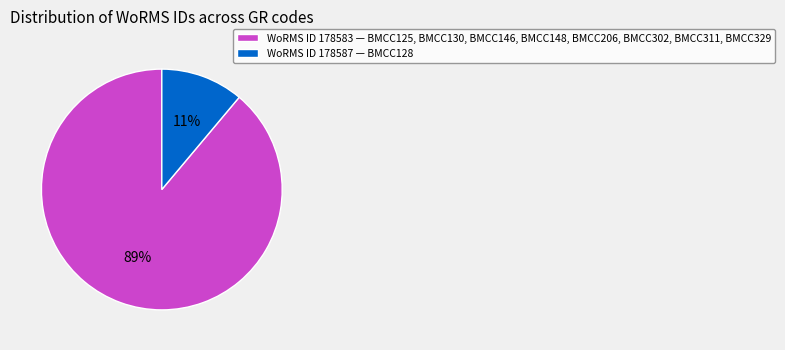

Which has a higher value, WoRMS ID 178587 — BMCC128 or WoRMS ID 178583 — BMCC125, BMCC130, BMCC146, BMCC148, BMCC206, BMCC302, BMCC311, BMCC329?

WoRMS ID 178583 — BMCC125, BMCC130, BMCC146, BMCC148, BMCC206, BMCC302, BMCC311, BMCC329